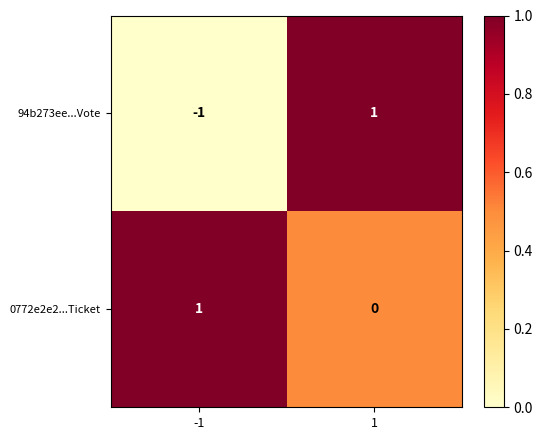

Is it true that 0772e2e2...Ticket equals 0 at -1?

False